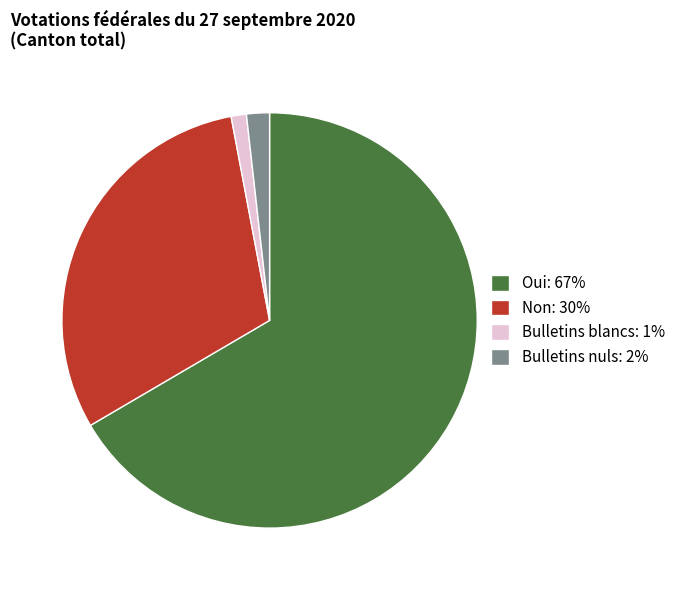

True or false: Bulletins blancs accounts for 1% of the total.

True